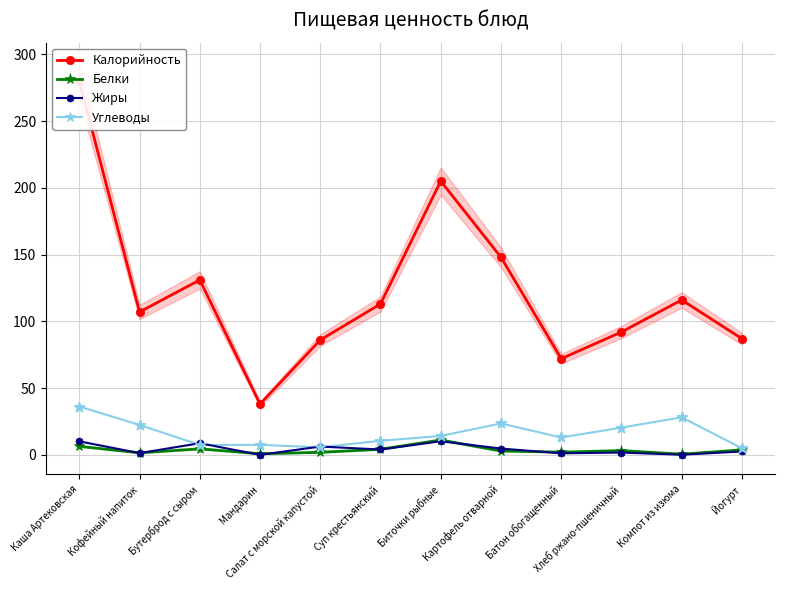

At how many categories does at least one series exceed 131?

3